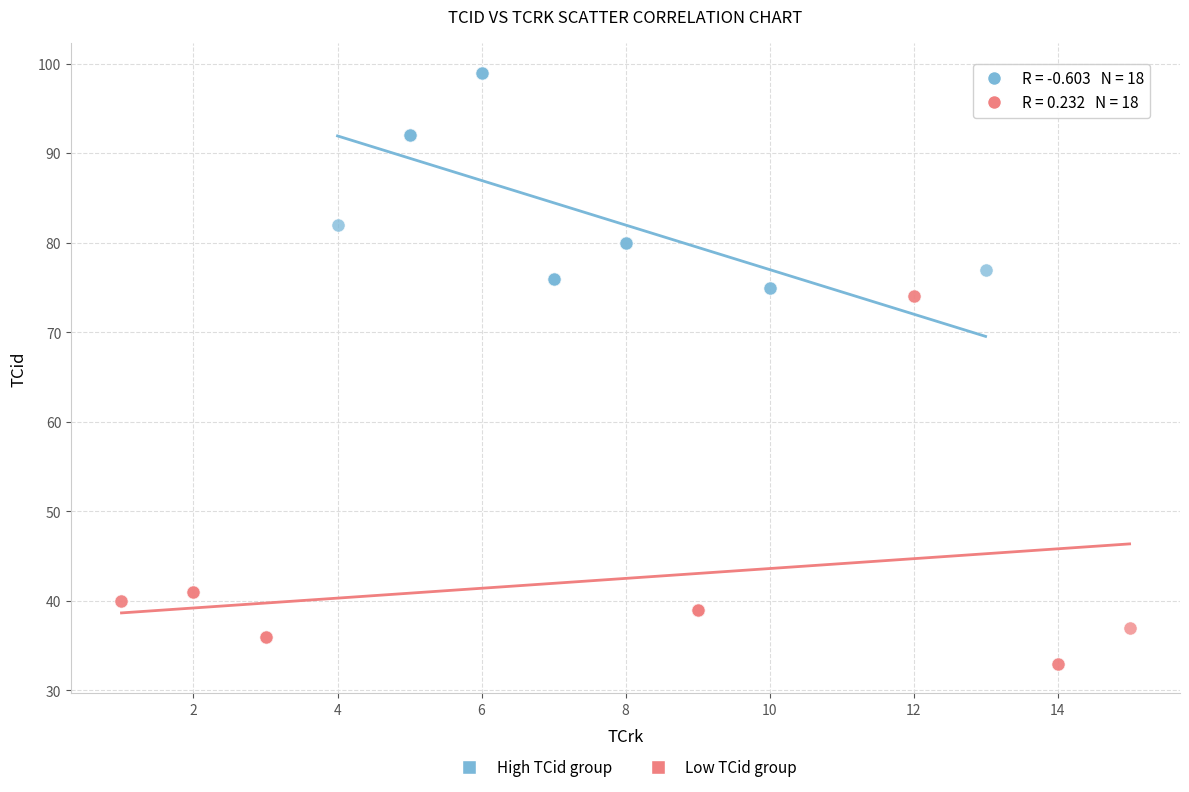

Which series has the widest spread of Y values?

Low TCid group